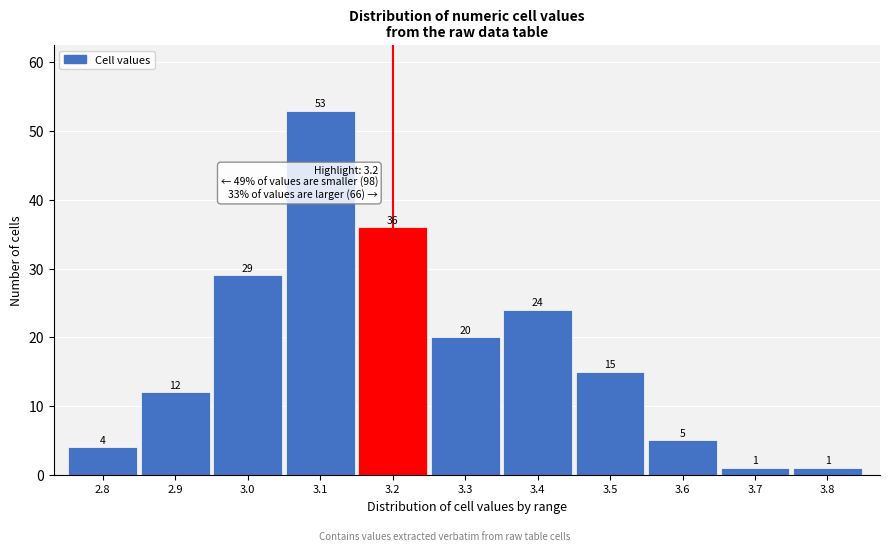

Reading right to left, what are all the values shown in this chart?

3.8=1	3.7=1	3.6=5	3.5=15	3.4=24	3.3=20	3.2=36	3.1=53	3.0=29	2.9=12	2.8=4